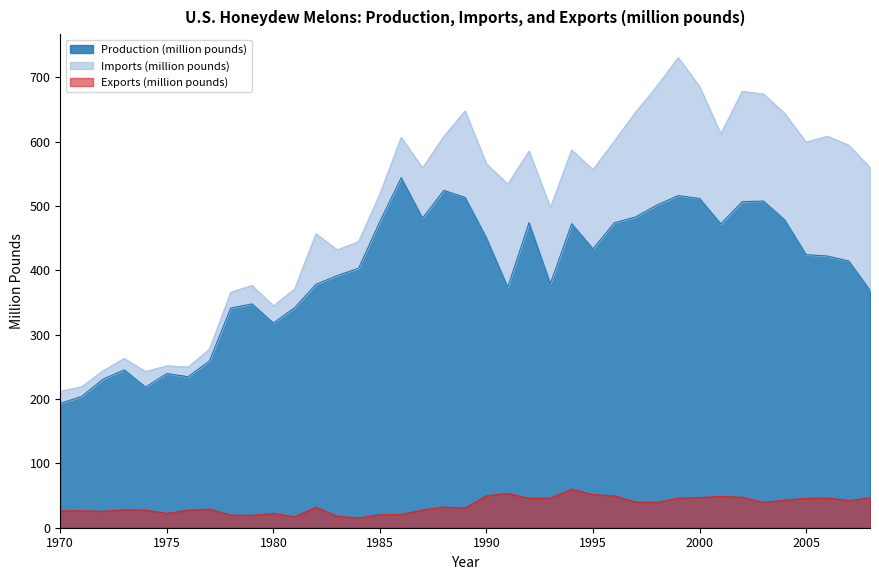

True or false: Exports (million pounds) has a value of 46.8 at 2000.

True